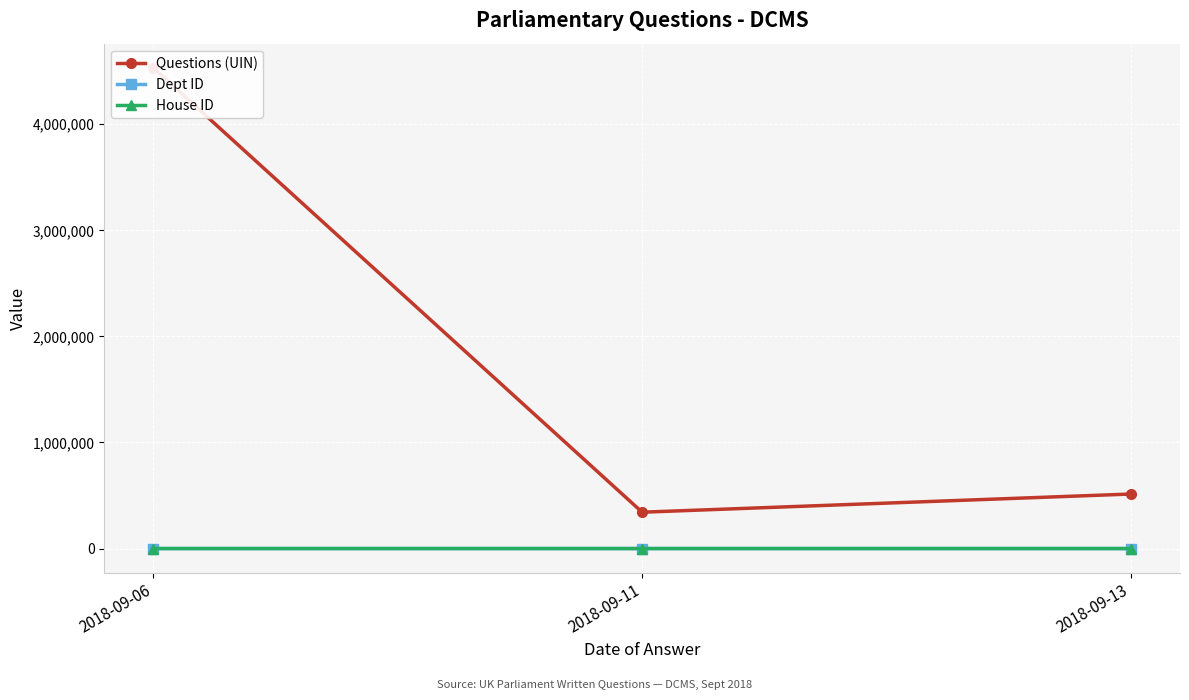

What is the average value of the Questions (UIN) series?

1796700